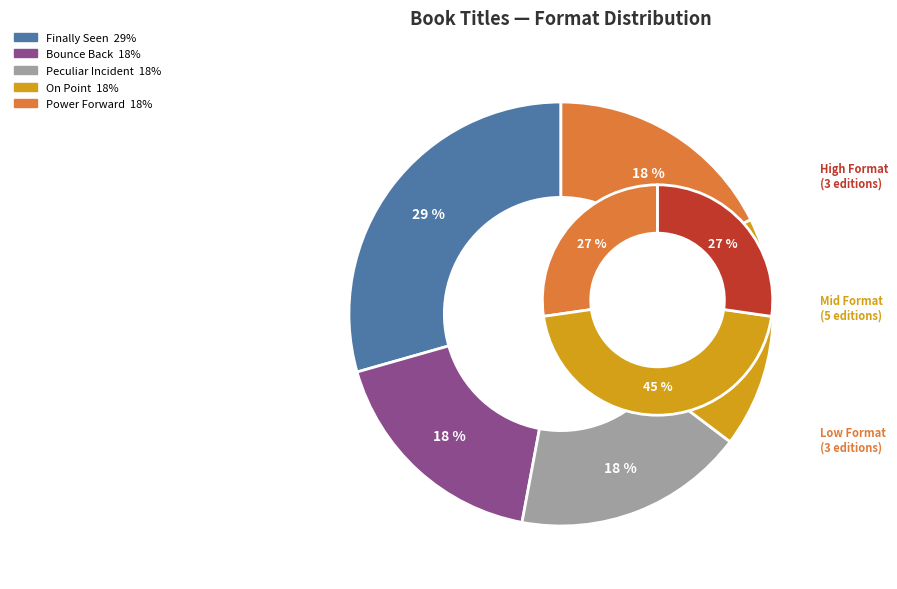

To the nearest percent, what is the average slice percentage?

20%